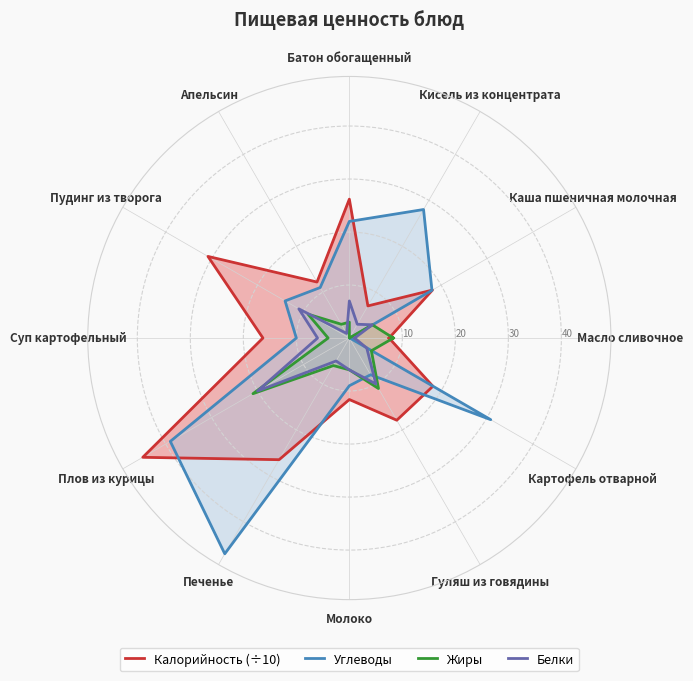

Which label corresponds to the largest value in the chart?

Печенье